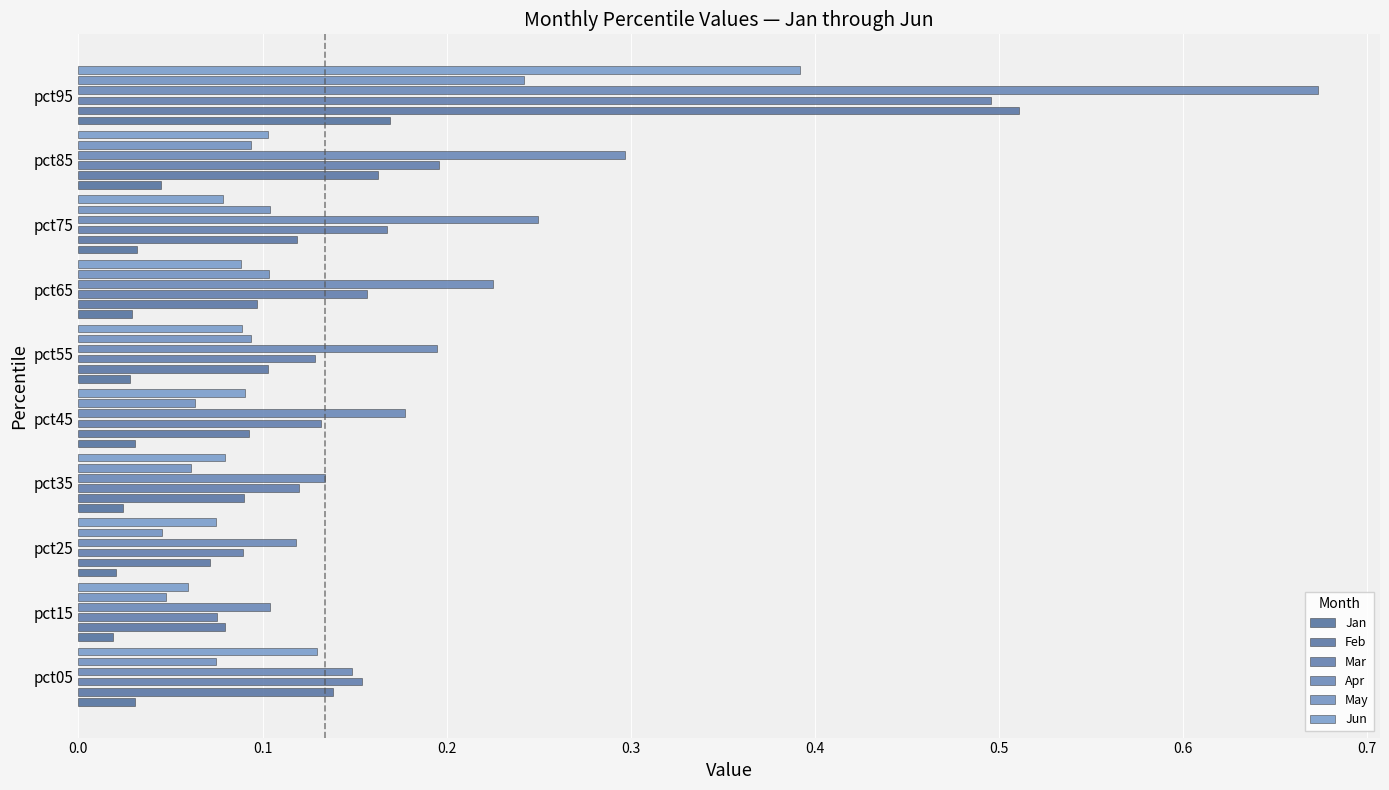

Reading left to right, transcribe all the data shown in this chart.

Jan: 0.0	0.0	0.0	0.0	0.0	0.0	0.0	0.0	0.0	0.2
Feb: 0.1	0.1	0.1	0.1	0.1	0.1	0.1	0.1	0.2	0.5
Mar: 0.2	0.1	0.1	0.1	0.1	0.1	0.2	0.2	0.2	0.5
Apr: 0.1	0.1	0.1	0.1	0.2	0.2	0.2	0.2	0.3	0.7
May: 0.1	0.0	0.0	0.1	0.1	0.1	0.1	0.1	0.1	0.2
Jun: 0.1	0.1	0.1	0.1	0.1	0.1	0.1	0.1	0.1	0.4